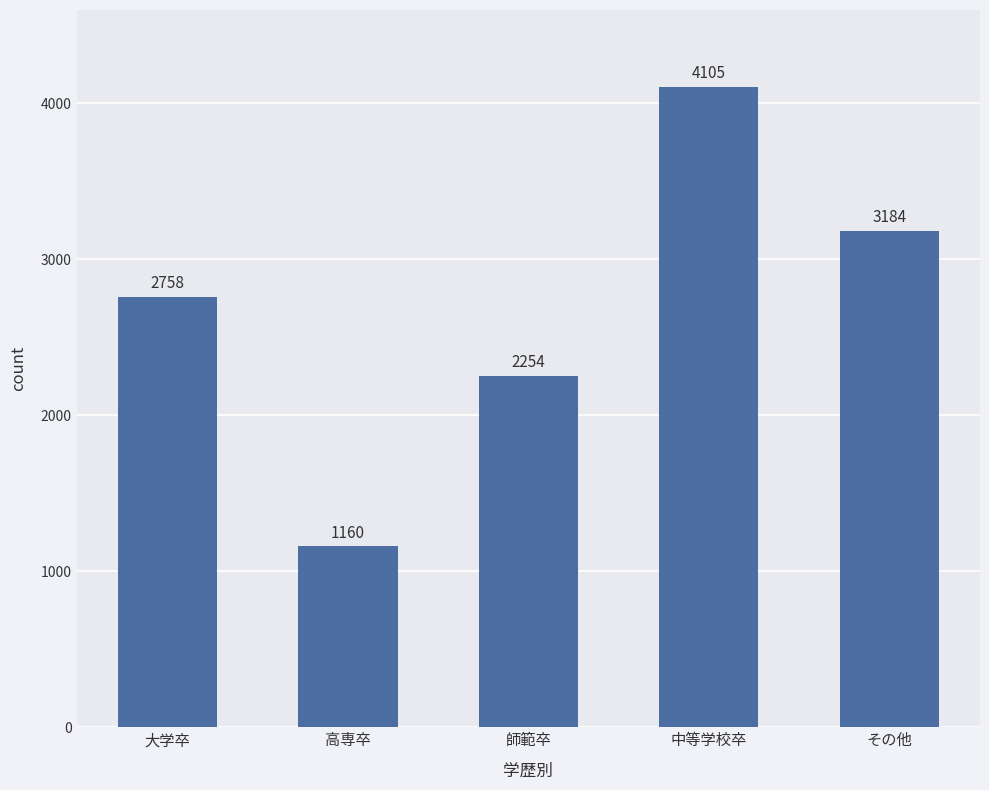

The value at 高専卒 is 1528. True or false?

False